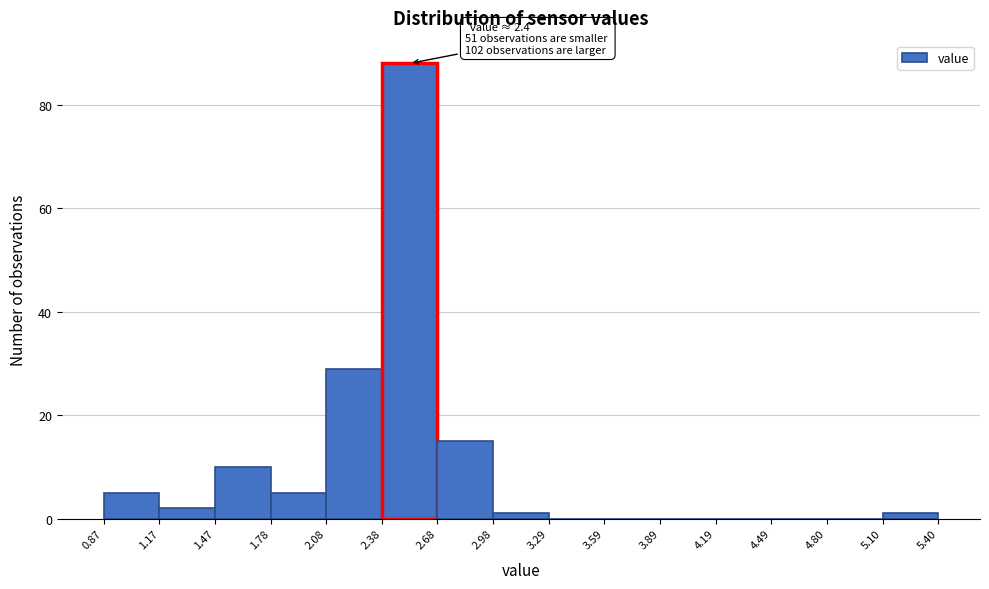

Over which range of the x-axis is the bar tallest?

2.38 to 2.68